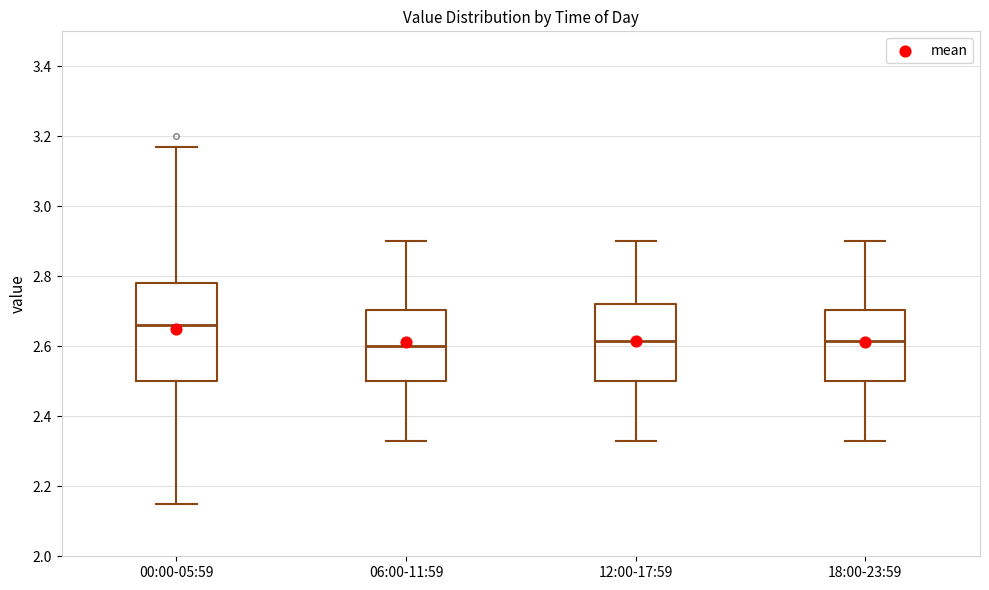

Reading left to right, read every box against the y-axis: the position of its median line, the range the box covers, and the ends of its whiskers. The values are not printed on the chart, so give them approximately, as read against the axis.

00:00-05:59: median 2.66, box 2.50 to 2.78, whiskers 2.16 to 3.18
06:00-11:59: median 2.60, box 2.50 to 2.70, whiskers 2.34 to 2.90
12:00-17:59: median 2.62, box 2.50 to 2.72, whiskers 2.34 to 2.90
18:00-23:59: median 2.62, box 2.50 to 2.70, whiskers 2.34 to 2.90